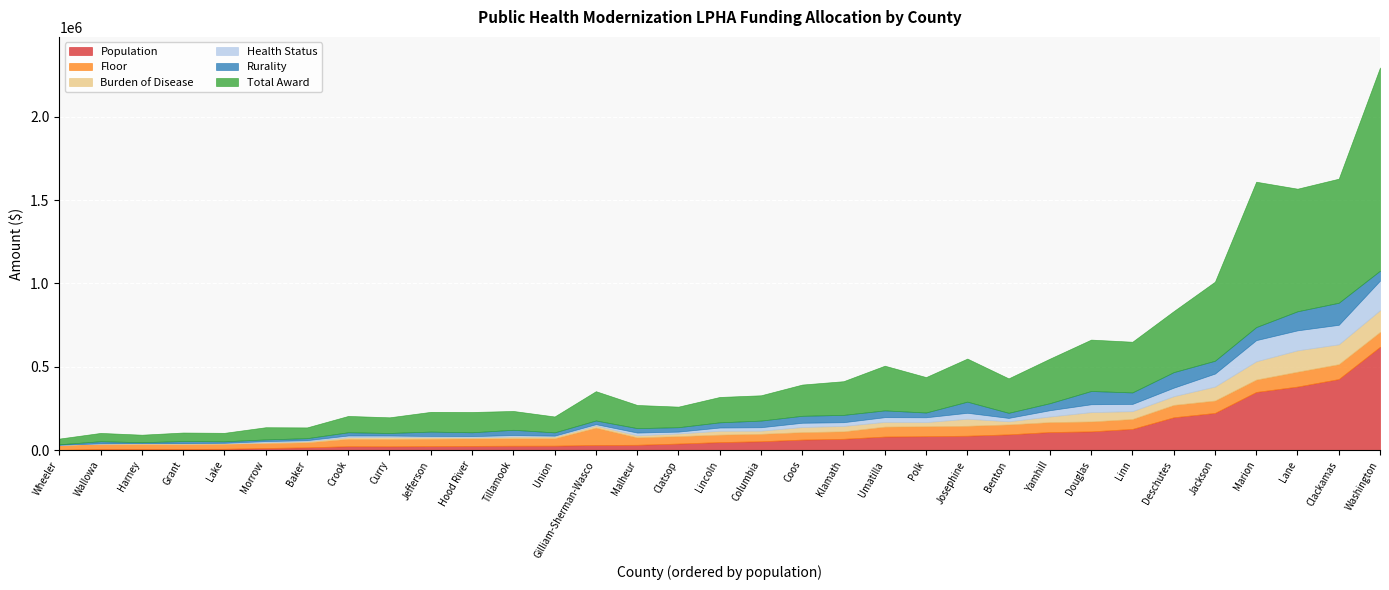

What is the difference between the Floor values at Yamhill and Baker?

29758.1